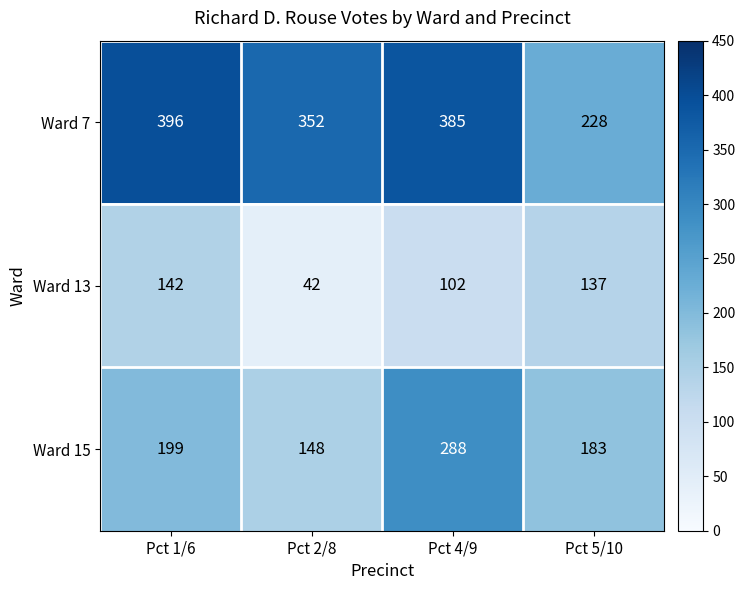

Rank the series by their average value, from lowest to highest.

Ward 13, Ward 15, Ward 7